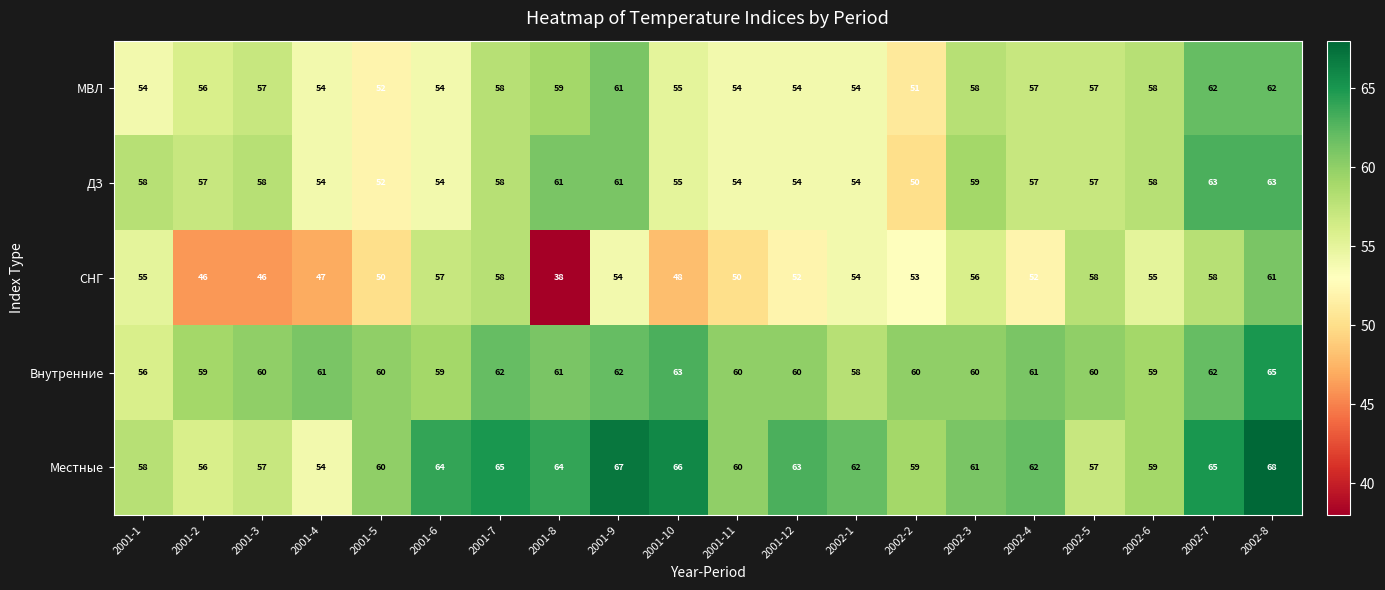

Which series has the widest spread of values?

СНГ